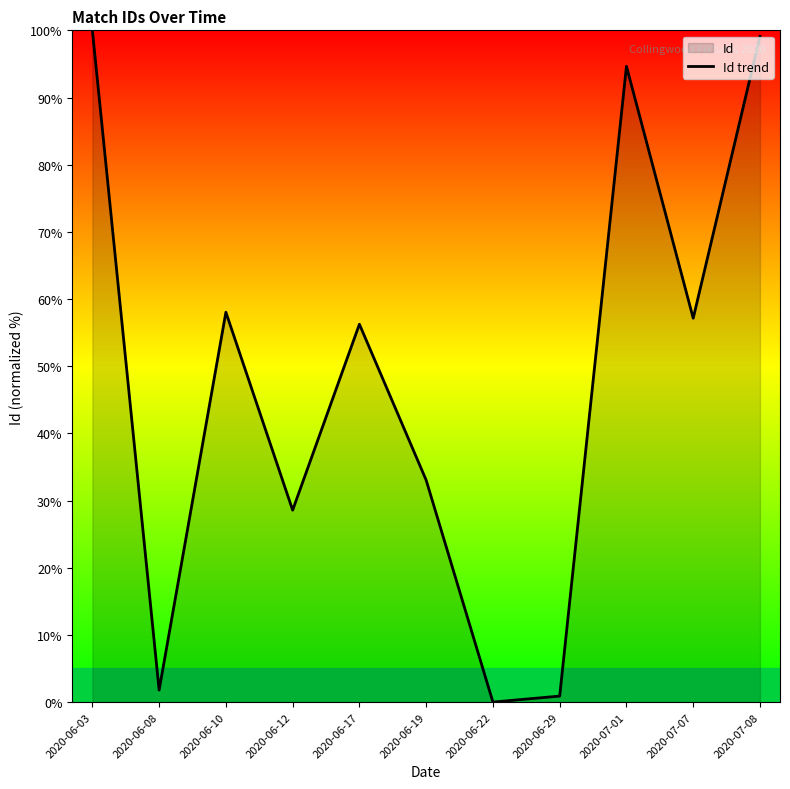

List the labels in order of value, smallest first.

2020-06-22, 2020-06-29, 2020-06-08, 2020-06-12, 2020-06-19, 2020-06-17, 2020-07-07, 2020-06-10, 2020-07-01, 2020-07-08, 2020-06-03